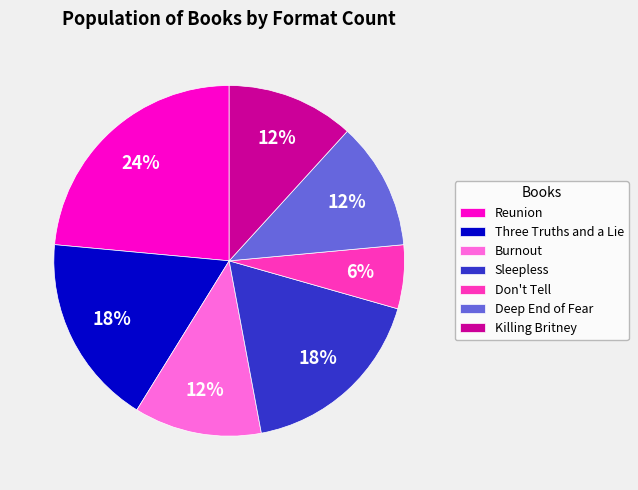

Is the sum of Reunion and Killing Britney greater than half?

No